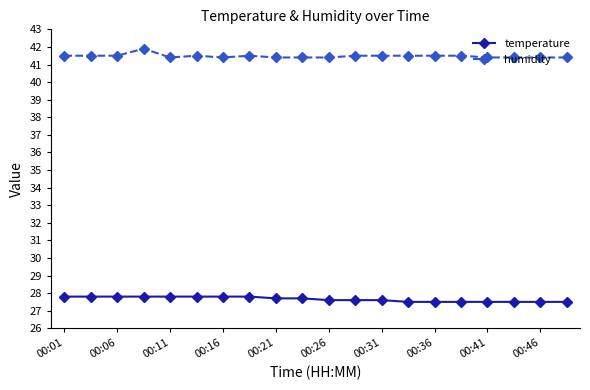

What is the minimum value shown in the chart?

27.5